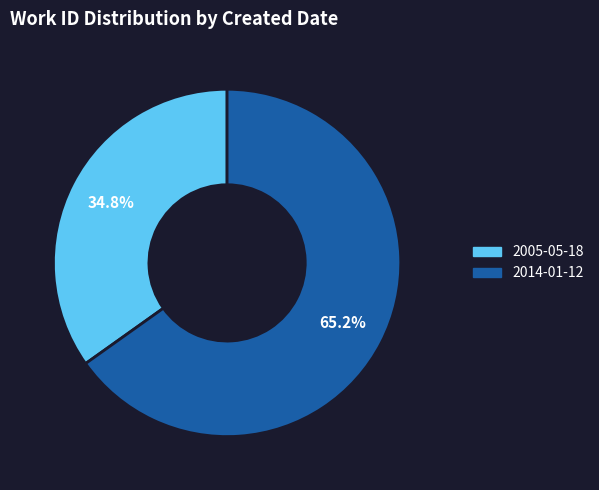

What percentage is the 2005-05-18 slice, to the nearest percent?

35%